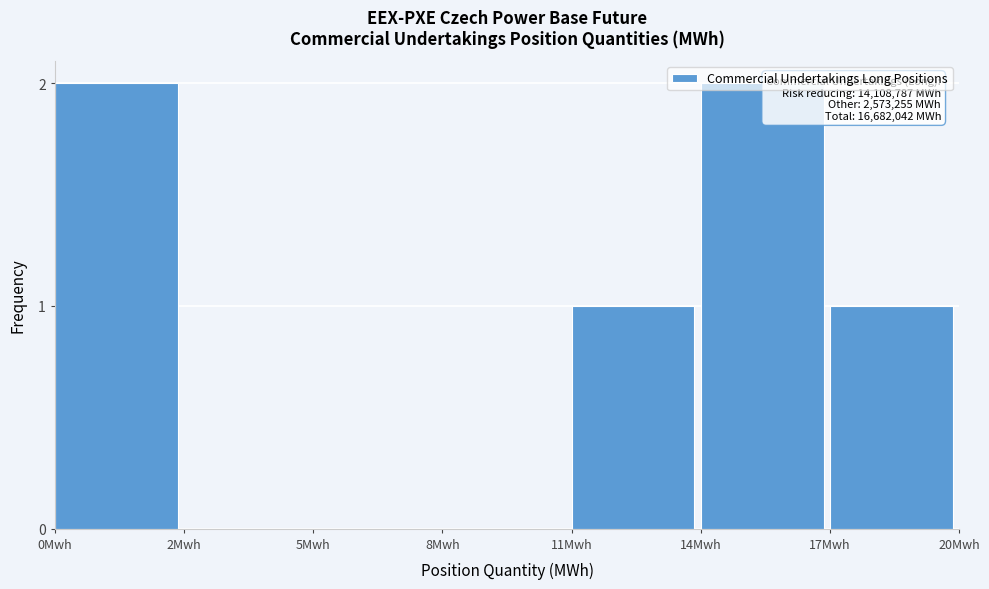

What is the change in value from 5Mwh to 14Mwh?

+2